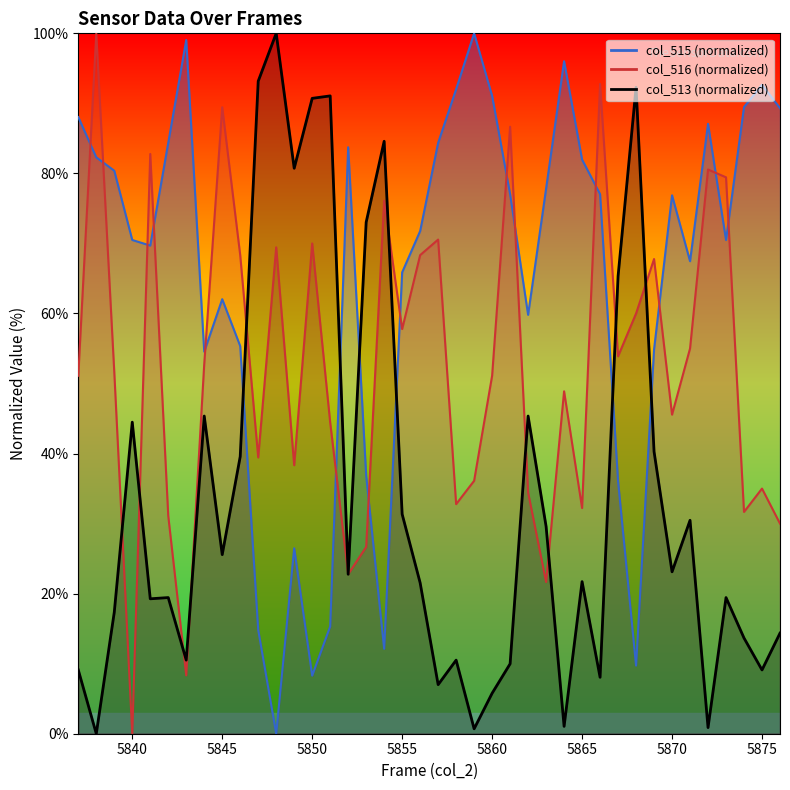

The col_516 series shows 21.8 at 5844. True or false?

False